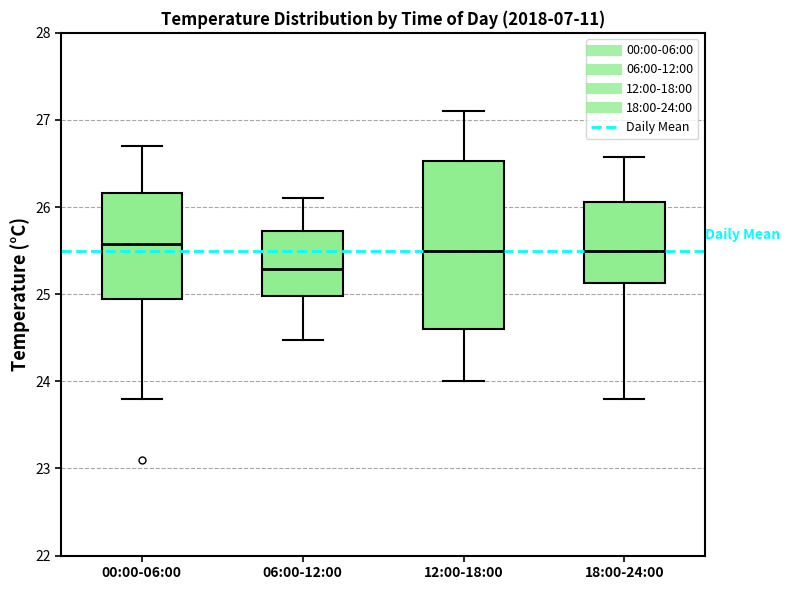

Where is the upper edge of the box for 00:00-06:00 on the y-axis? The values are not printed on the chart, so give them approximately, as read against the axis.

26.2